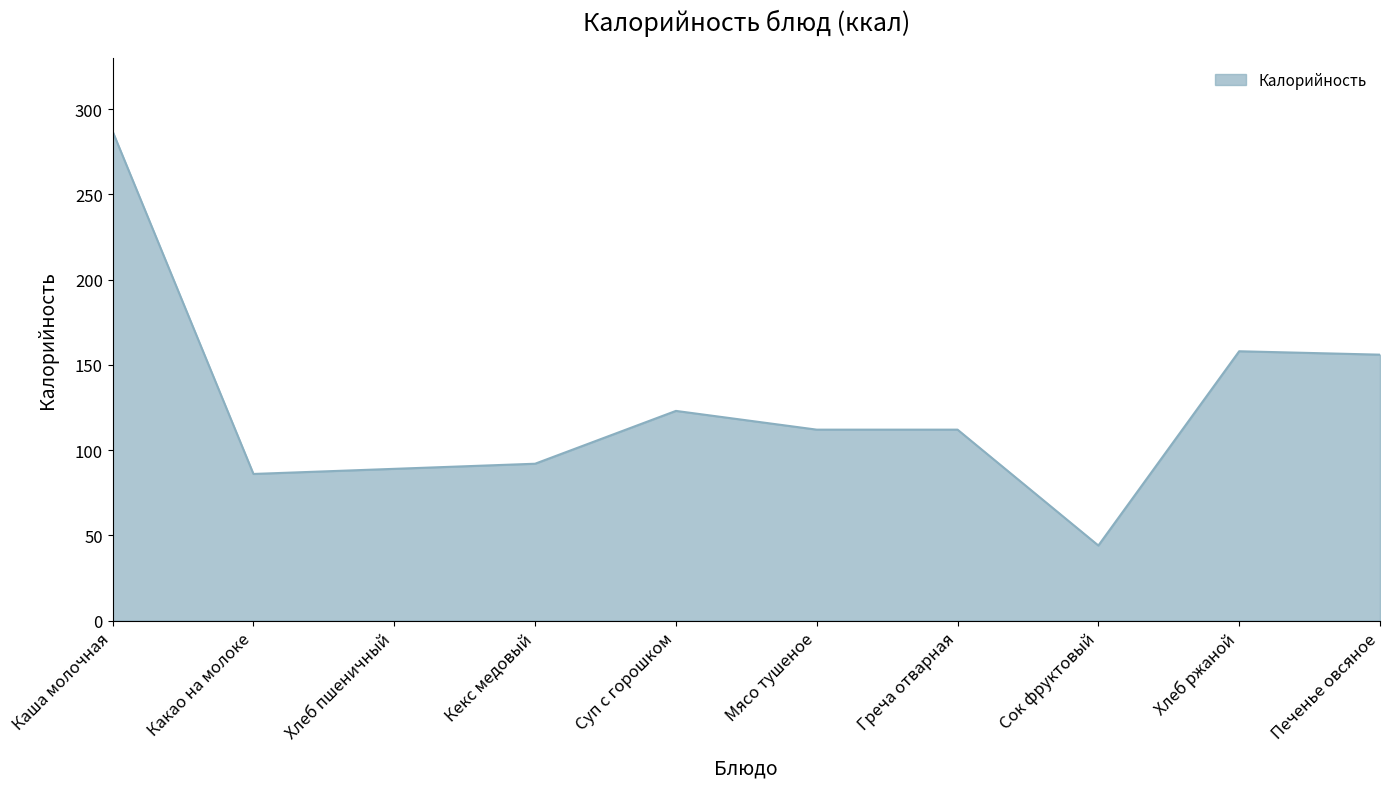

Reading left to right, list all the values displayed in this chart.

287	86	89	92	123	112	112	44	158	156